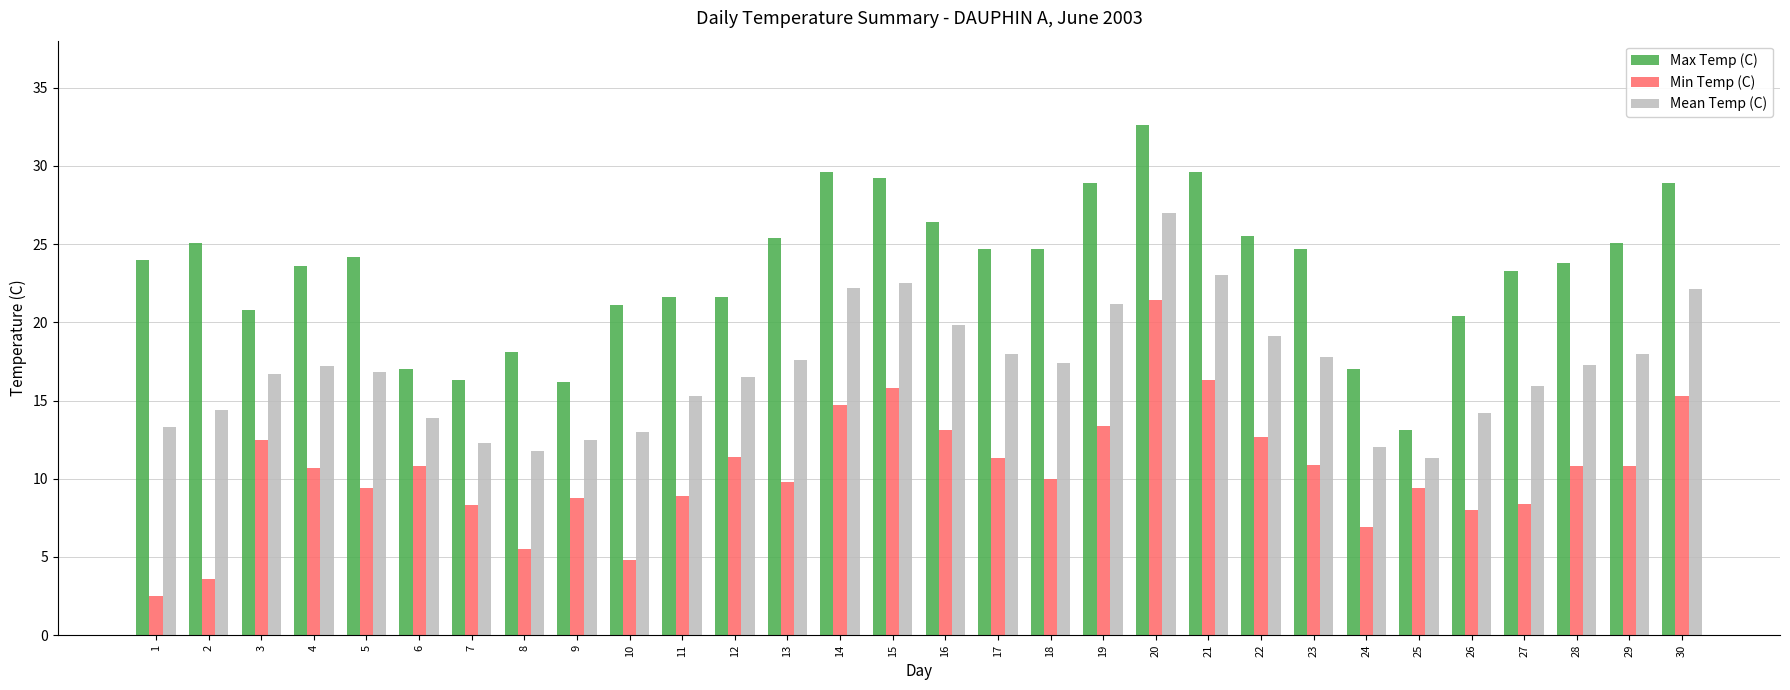

Which series has the largest total across all categories?

Max Temp (C)